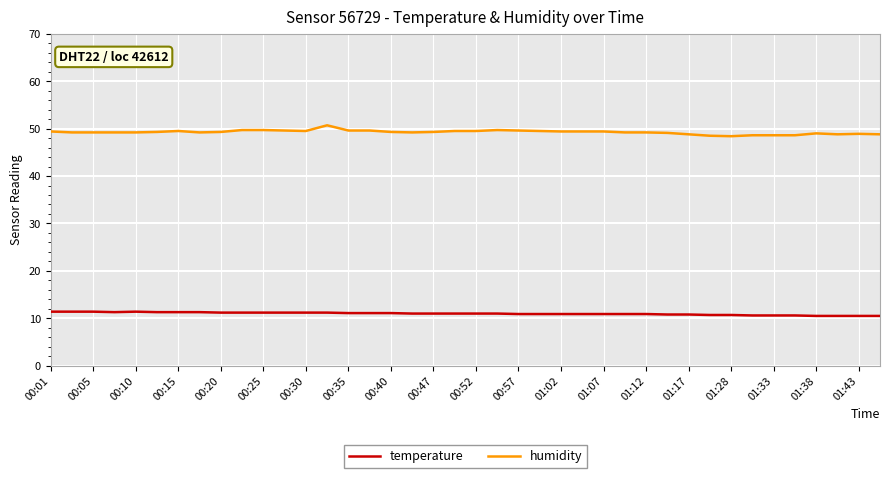

List the series in order of their overall mean, highest first.

humidity, temperature